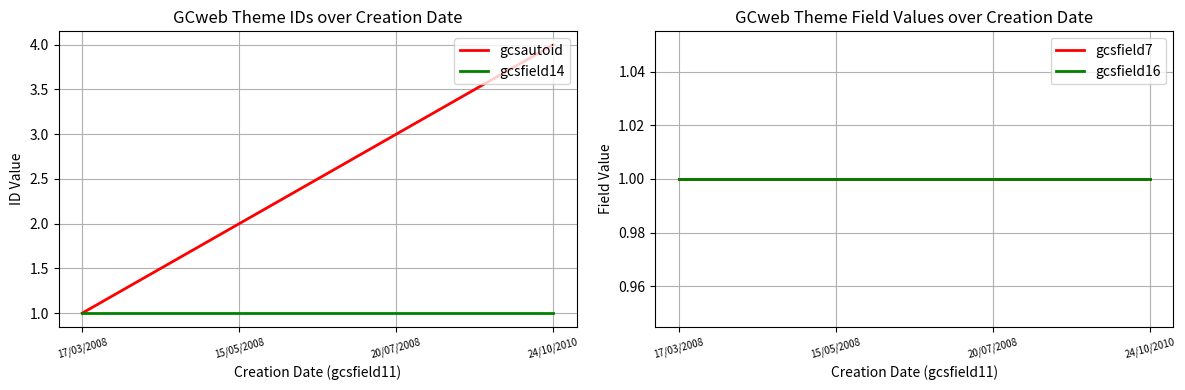

At which category does the chart reach its minimum across all series?

17/03/2008